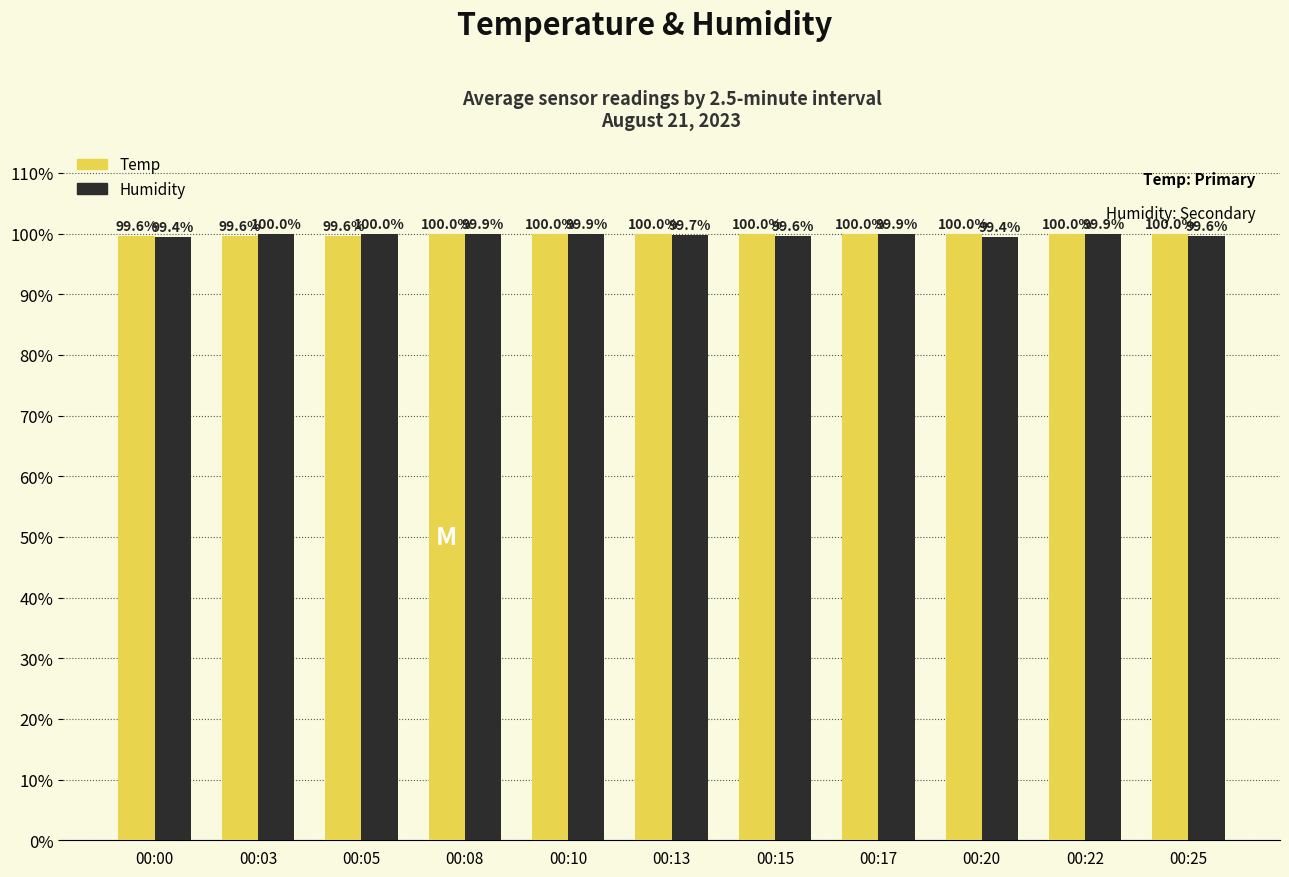

Reading right to left, what are all the values shown in this chart?

Temp: 00:25=100.0	00:22=100.0	00:20=100.0	00:17=100.0	00:15=100.0	00:13=100.0	00:10=100.0	00:08=100.0	00:05=99.6	00:03=99.6	00:00=99.6
Humidity: 00:25=99.6	00:22=99.9	00:20=99.4	00:17=99.9	00:15=99.6	00:13=99.7	00:10=99.9	00:08=99.9	00:05=100.0	00:03=100.0	00:00=99.4